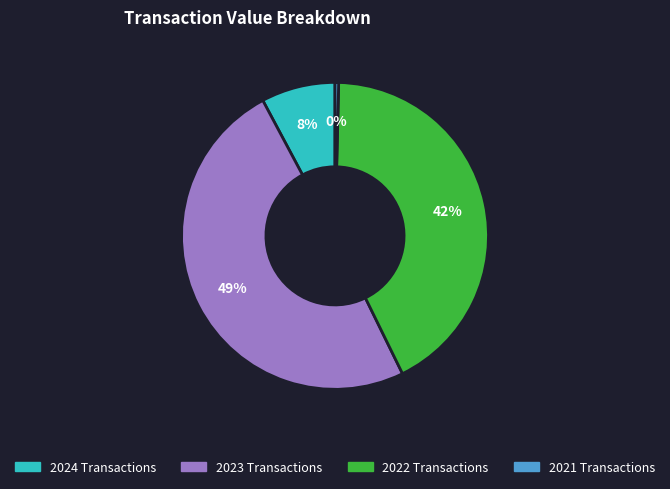

To the nearest percent, what is the average slice percentage?

25%